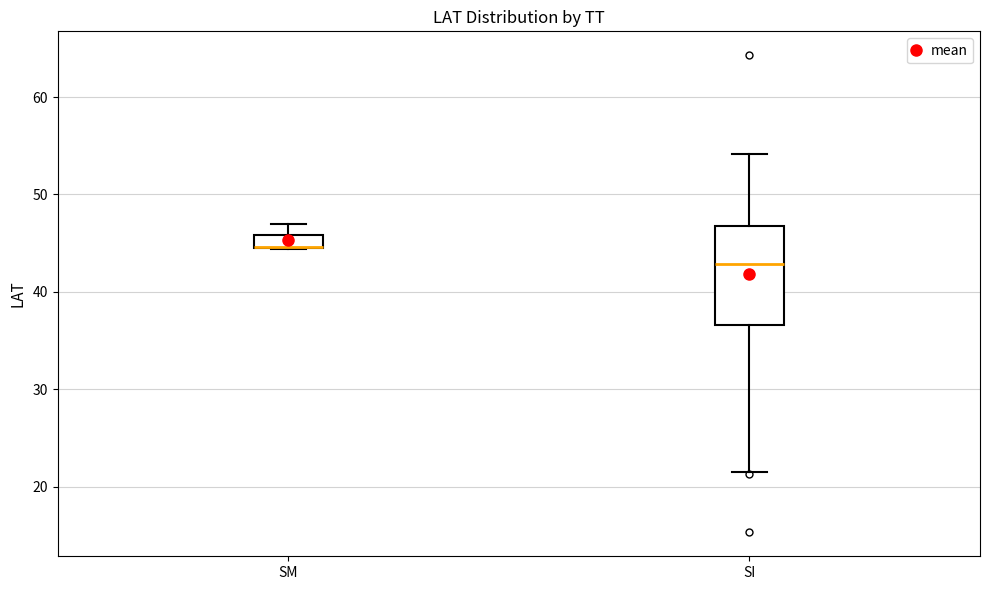

Which box is the tallest, from its lower edge to its upper edge?

SI